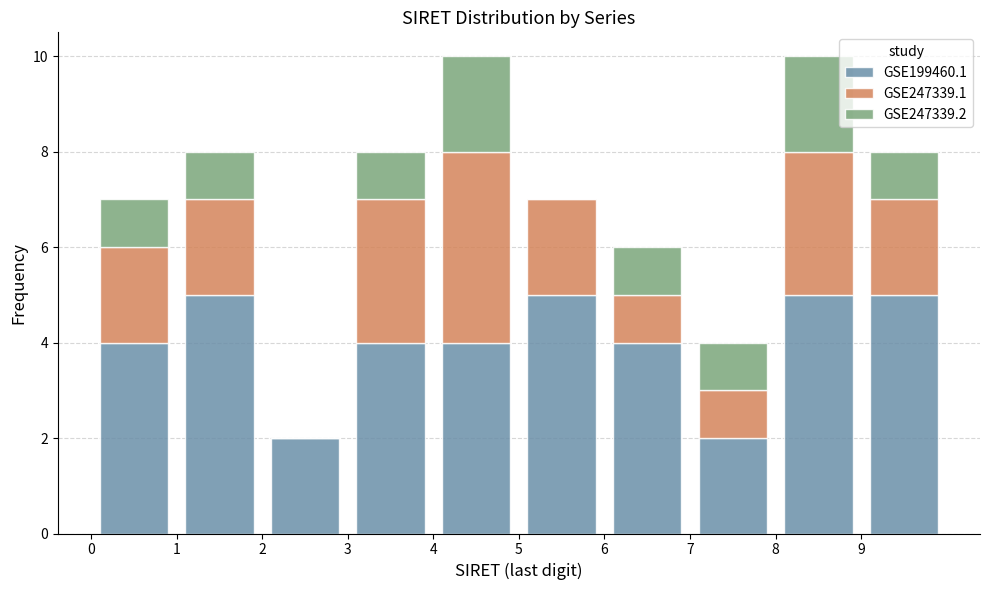

What is the total height of the stacked bar covering 9 to 10 on the x-axis? The values are not printed on the chart, so give them approximately, as read against the axis.

8